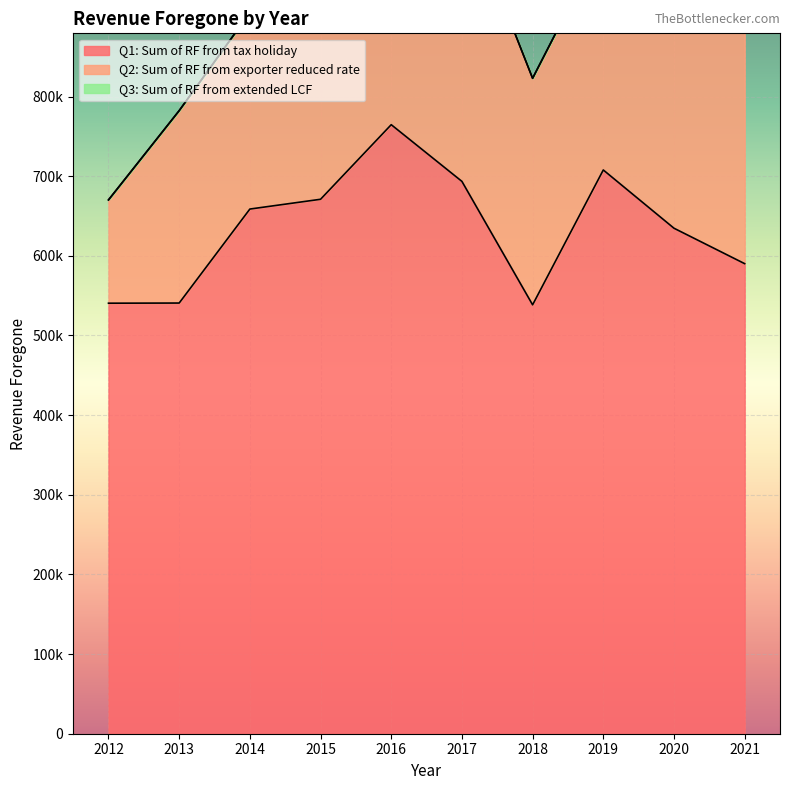

In Q1: Sum of RF from tax holiday, how many points are lower than both neighbors (excluding endpoints)?

1